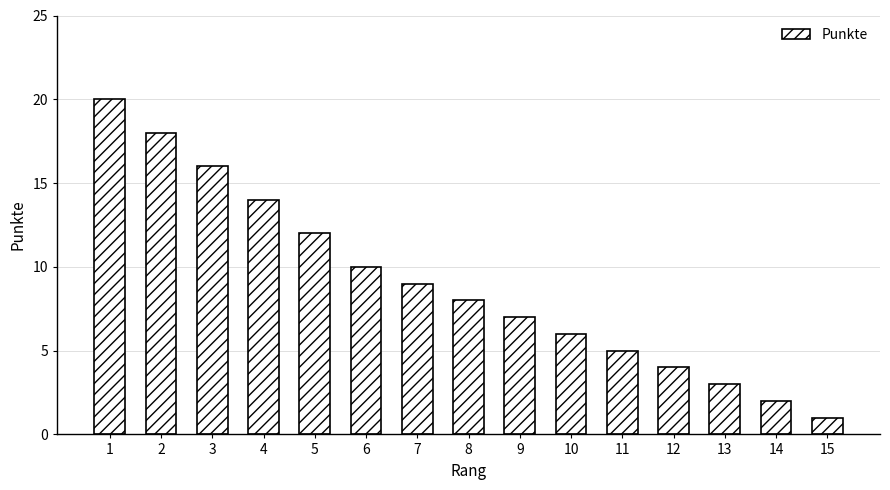

What is the difference between the maximum and second lowest values?

18